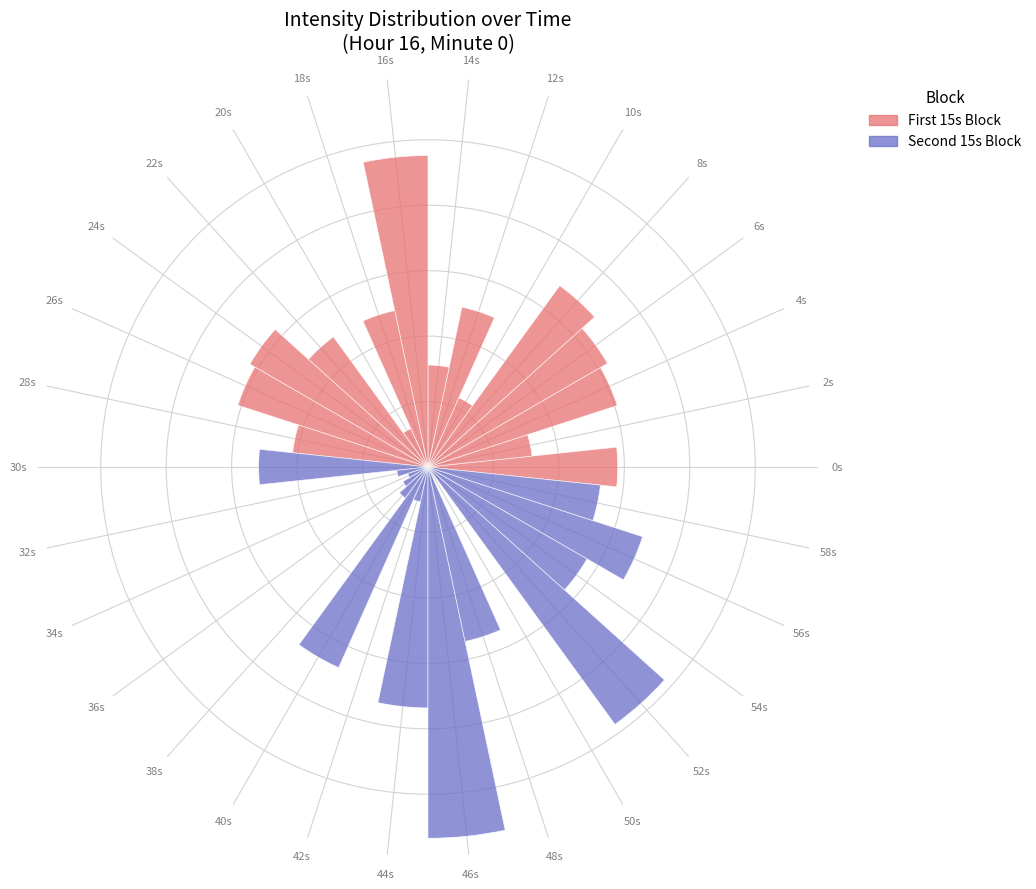

Reading left to right, extract all data points from this chart.

EXPOSED: 0s=2.9	2s=1.6	4s=3.0	6s=3.2	8s=3.4	10s=1.2	12s=2.5	14s=1.6	16s=4.8	18s=2.4	20s=0.6	22s=2.5	24s=3.1	26s=3.1	28s=2.1	30s=0.0	32s=0.0	34s=0.0	36s=0.0	38s=0.0	40s=0.0	42s=0.0	44s=0.0	46s=0.0	48s=0.0	50s=0.0	52s=0.0	54s=0.0	56s=0.0	58s=0.0
PROTECTED: 0s=0.0	2s=0.0	4s=0.0	6s=0.0	8s=0.0	10s=0.0	12s=0.0	14s=0.0	16s=0.0	18s=0.0	20s=0.0	22s=0.0	24s=0.0	26s=0.0	28s=0.0	30s=2.6	32s=0.5	34s=0.3	36s=0.4	38s=0.6	40s=3.4	42s=0.5	44s=3.7	46s=5.7	48s=2.7	50s=0.0	52s=4.9	54s=2.8	56s=3.4	58s=2.6